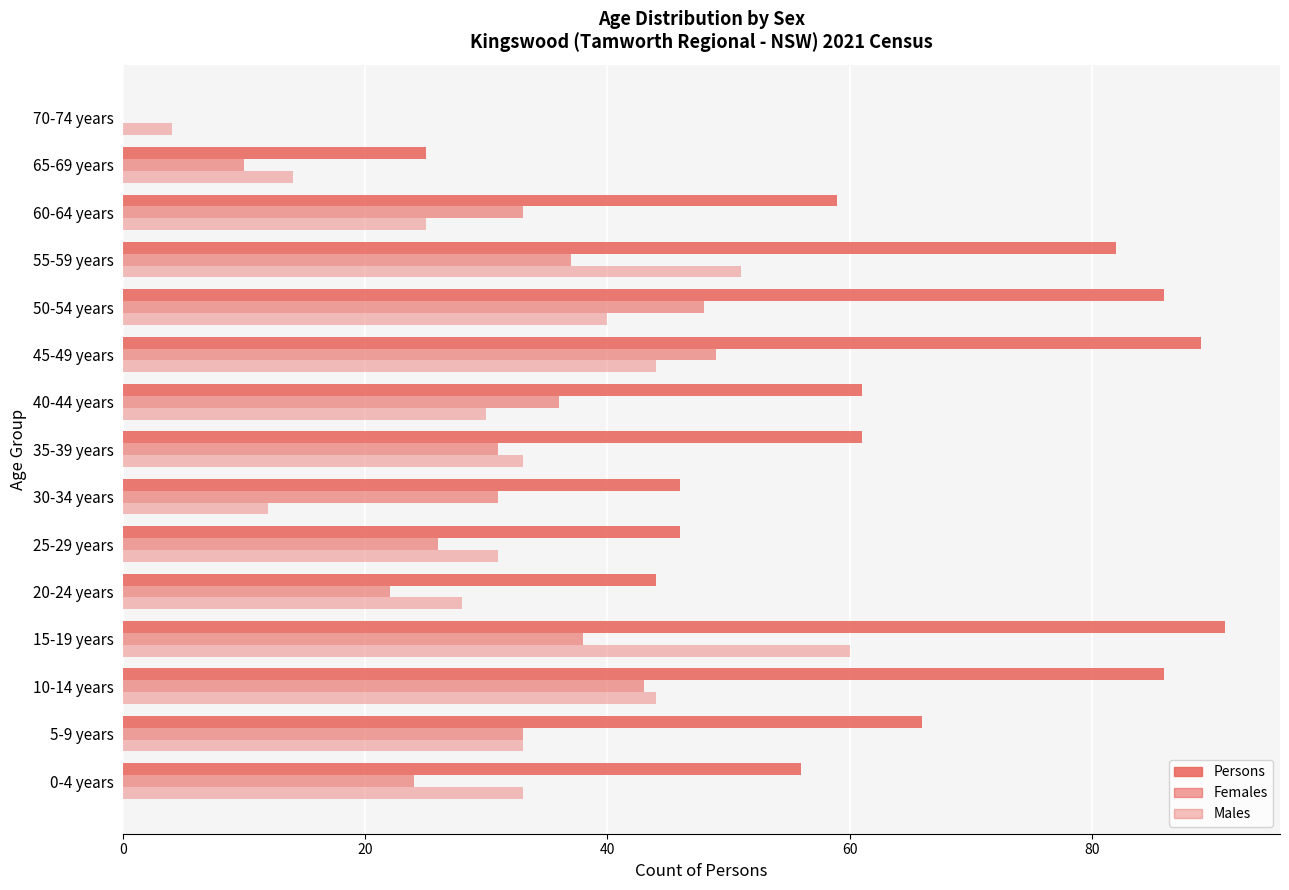

How many distinct data groups are displayed?

3